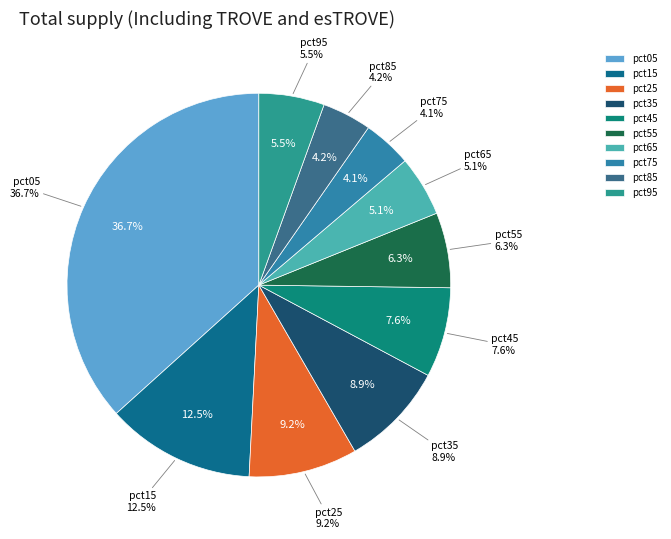

Is the sum of pct05 and pct55 greater than half?

No